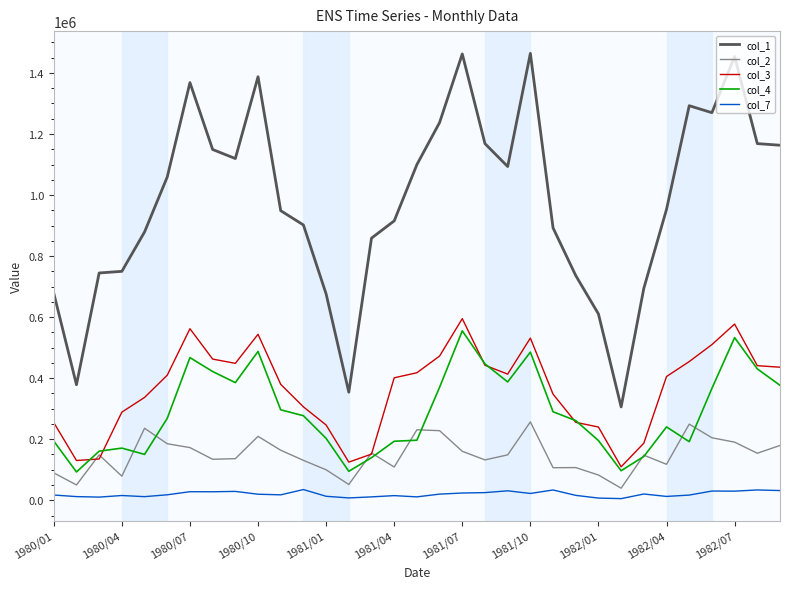

Does the chart have visible grid lines?

No